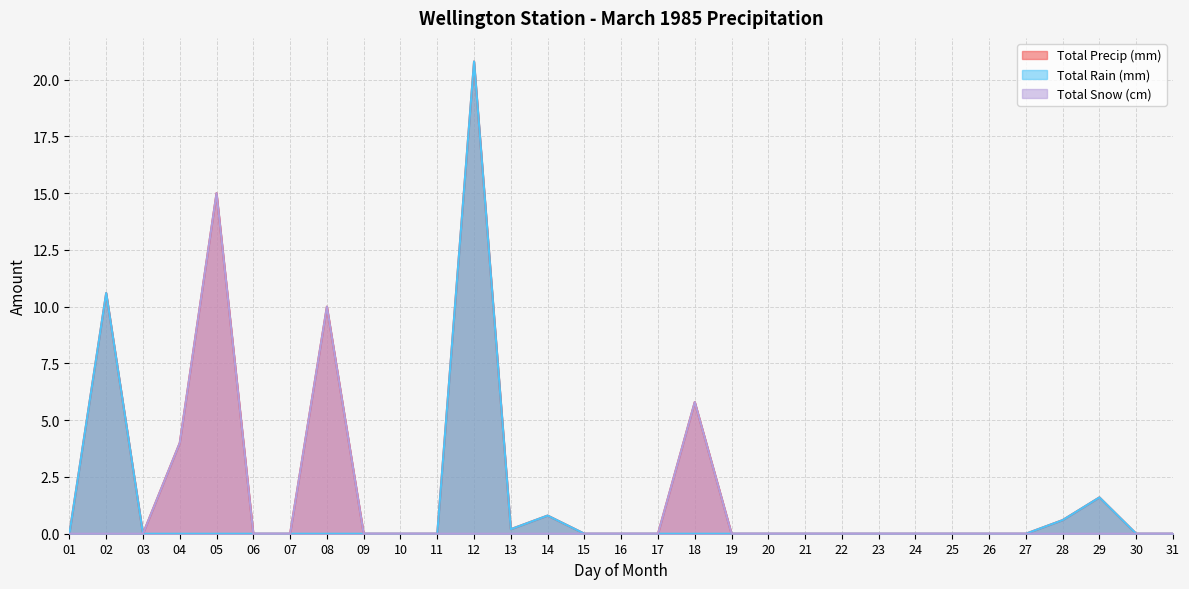

Reading left to right, list all the values displayed in this chart.

Total Rain (mm): 01=0.0	02=10.6	03=0.0	04=0.0	05=0.0	06=0.0	07=0.0	08=0.0	09=0.0	10=0.0	11=0.0	12=20.8	13=0.2	14=0.8	15=0.0	16=0.0	17=0.0	18=0.0	19=0.0	20=0.0	21=0.0	22=0.0	23=0.0	24=0.0	25=0.0	26=0.0	27=0.0	28=0.6	29=1.6	30=0.0	31=0.0
Total Snow (cm): 01=0.0	02=0.0	03=0.0	04=4.0	05=15.0	06=0.0	07=0.0	08=10.0	09=0.0	10=0.0	11=0.0	12=0.0	13=0.0	14=0.0	15=0.0	16=0.0	17=0.0	18=5.8	19=0.0	20=0.0	21=0.0	22=0.0	23=0.0	24=0.0	25=0.0	26=0.0	27=0.0	28=0.0	29=0.0	30=0.0	31=0.0
Total Precip (mm): 01=0.0	02=10.6	03=0.0	04=4.0	05=15.0	06=0.0	07=0.0	08=10.0	09=0.0	10=0.0	11=0.0	12=20.8	13=0.2	14=0.8	15=0.0	16=0.0	17=0.0	18=5.8	19=0.0	20=0.0	21=0.0	22=0.0	23=0.0	24=0.0	25=0.0	26=0.0	27=0.0	28=0.6	29=1.6	30=0.0	31=0.0